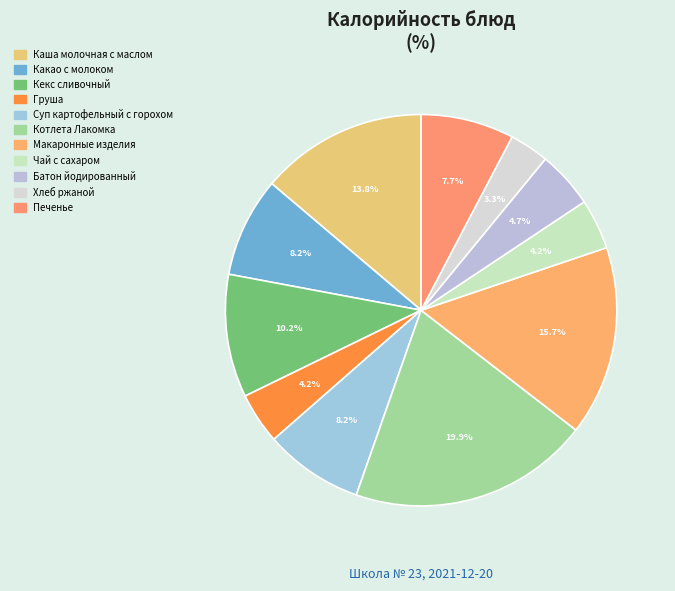

Which slice is the smallest?

Хлеб ржаной